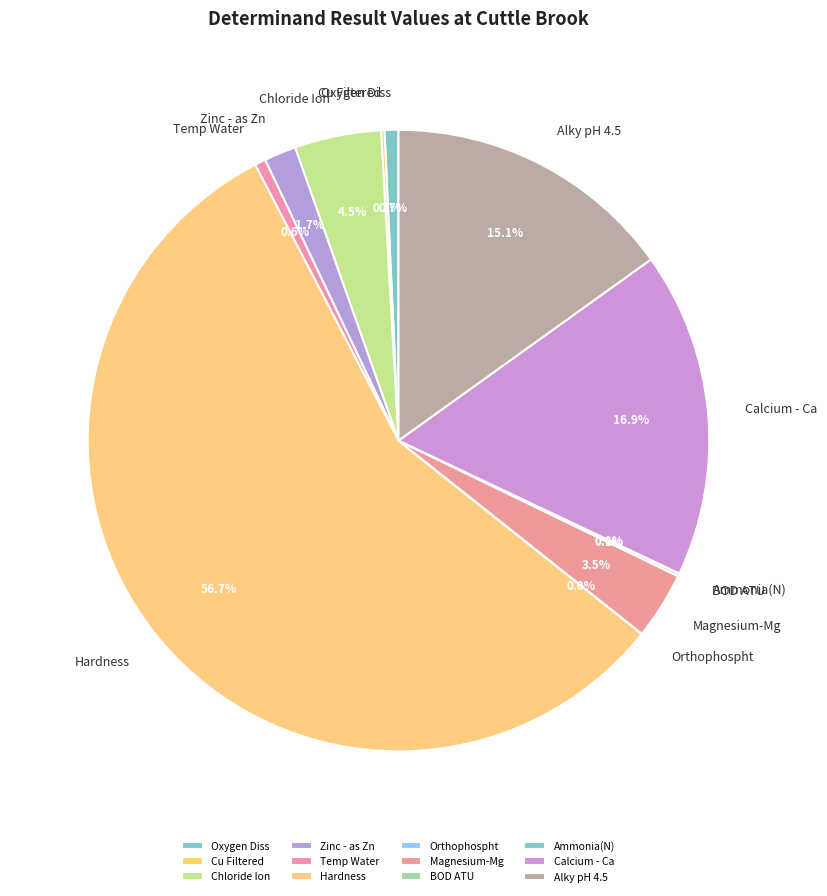

Which slice represents more than half of the pie?

Hardness